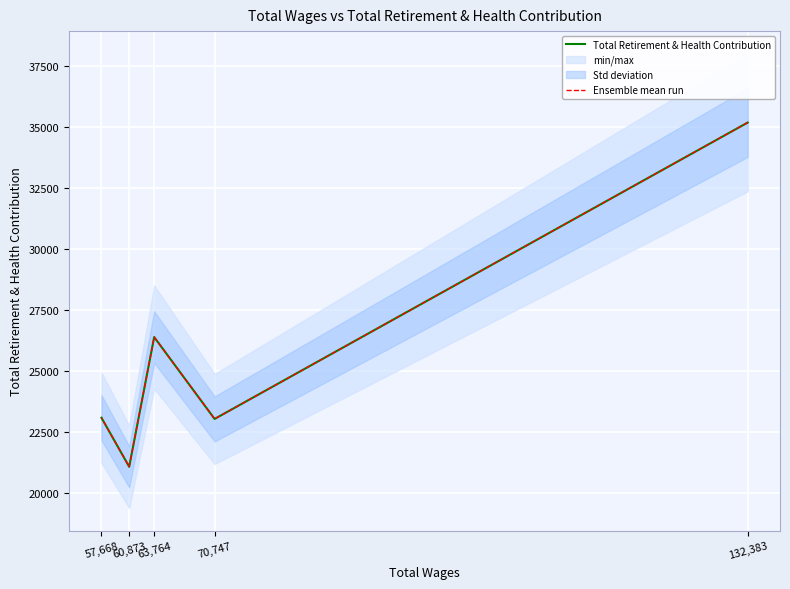

What is the label of the 3rd point from the left?

63,764